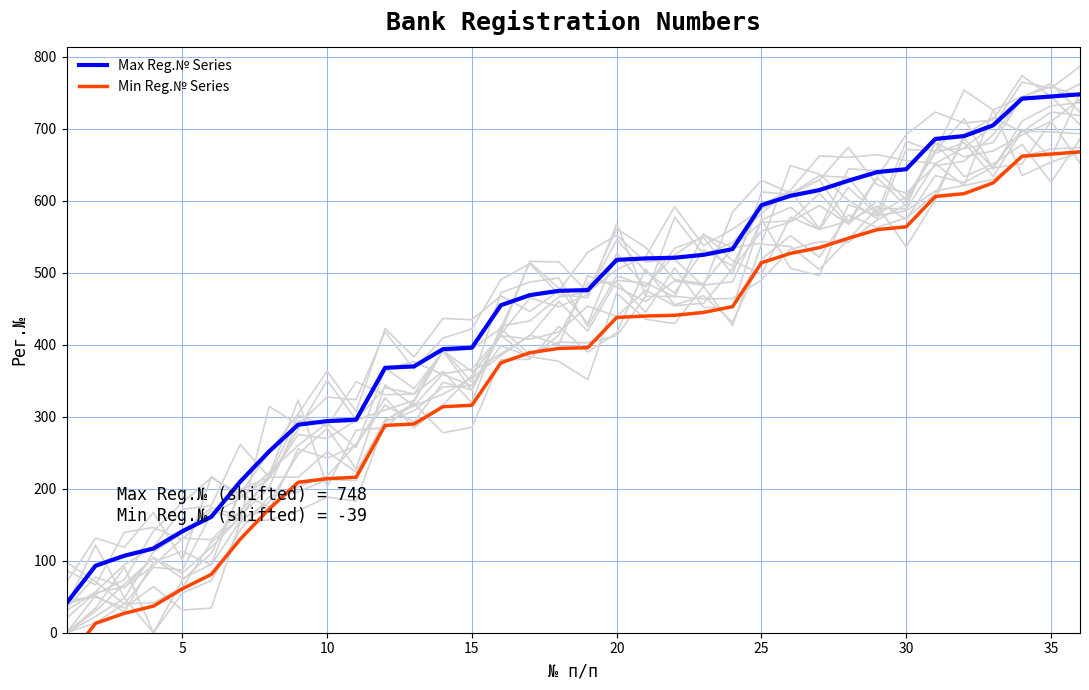

What is the highest value of the Max Reg.№ Series series?

748